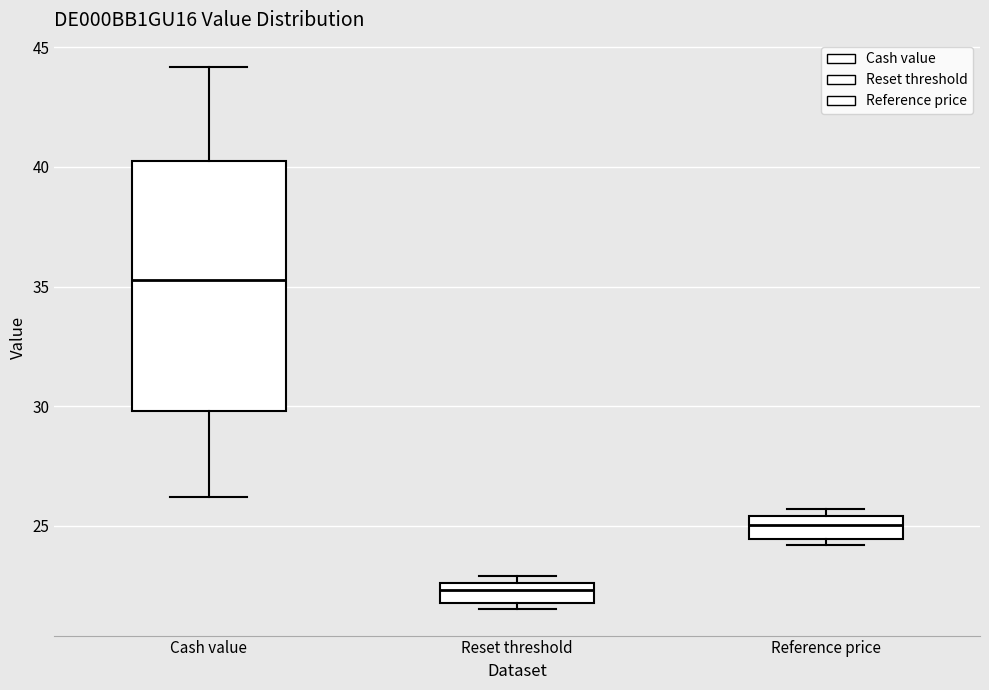

Which box is the tallest, from its lower edge to its upper edge?

Cash value